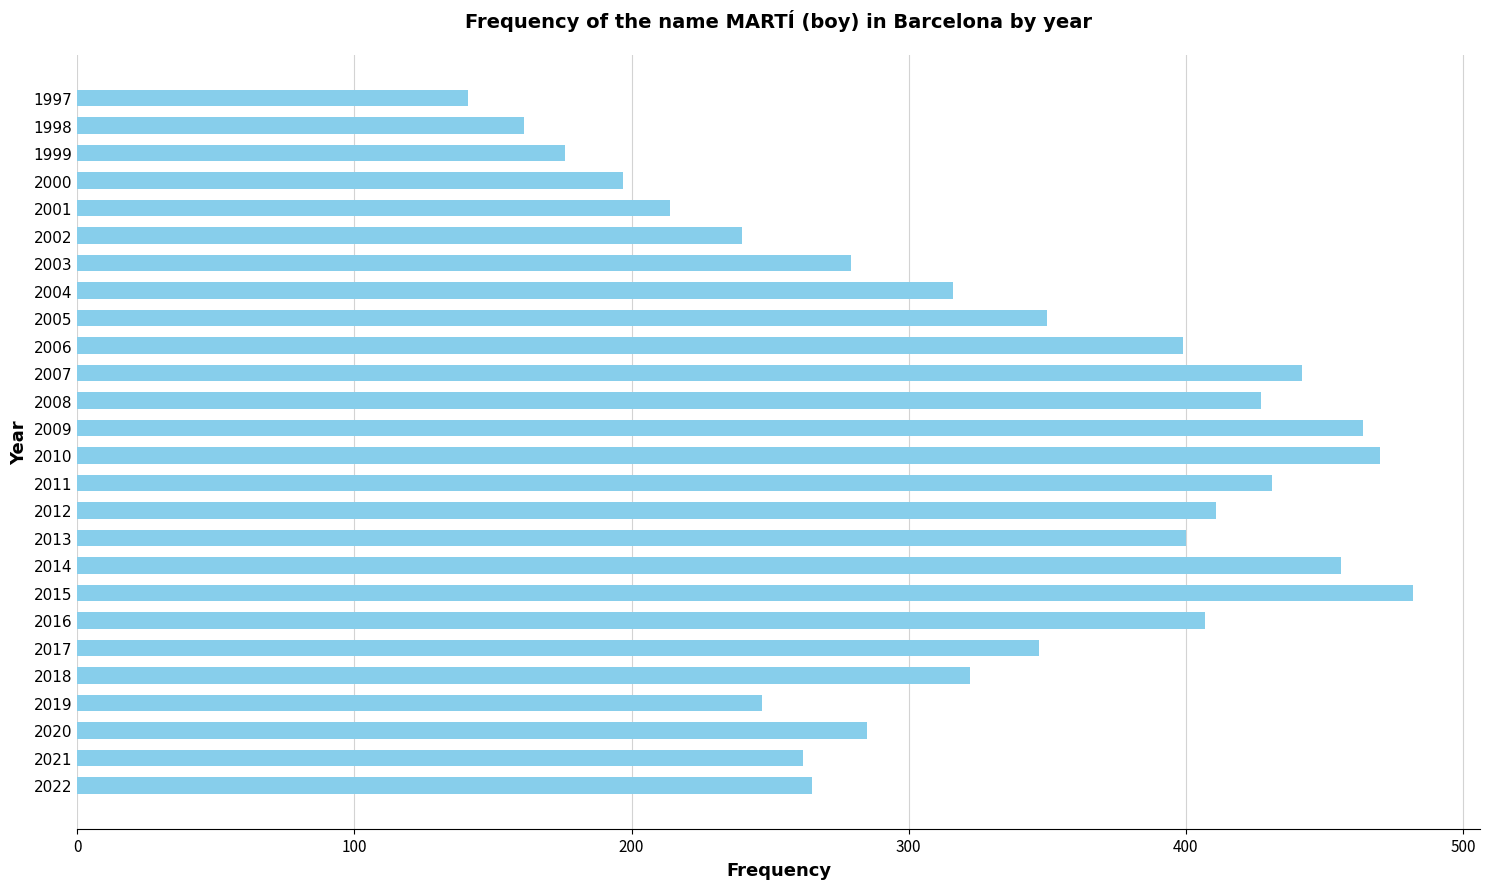

What is the maximum value shown in the chart?

482